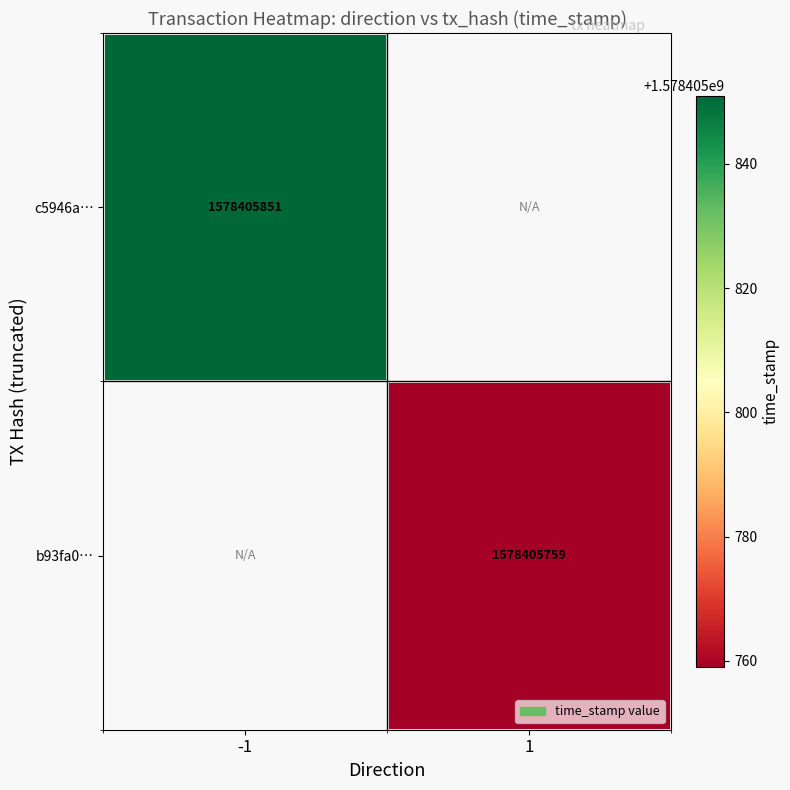

Which has a higher value, -1 or 1?

-1